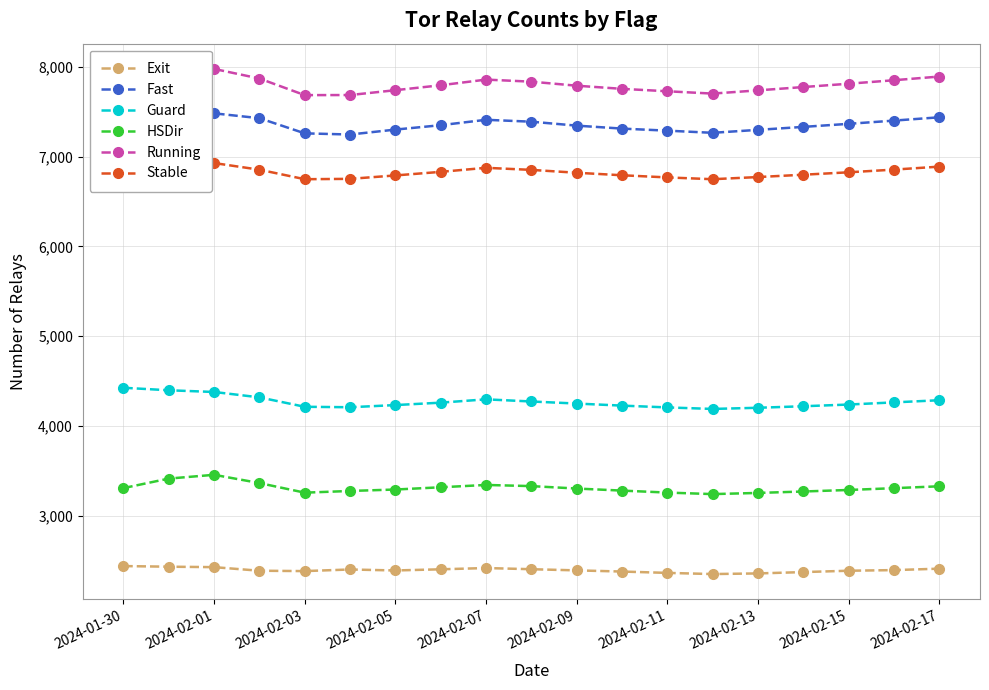

What is the difference between the maximum and minimum values in the Stable series?

202